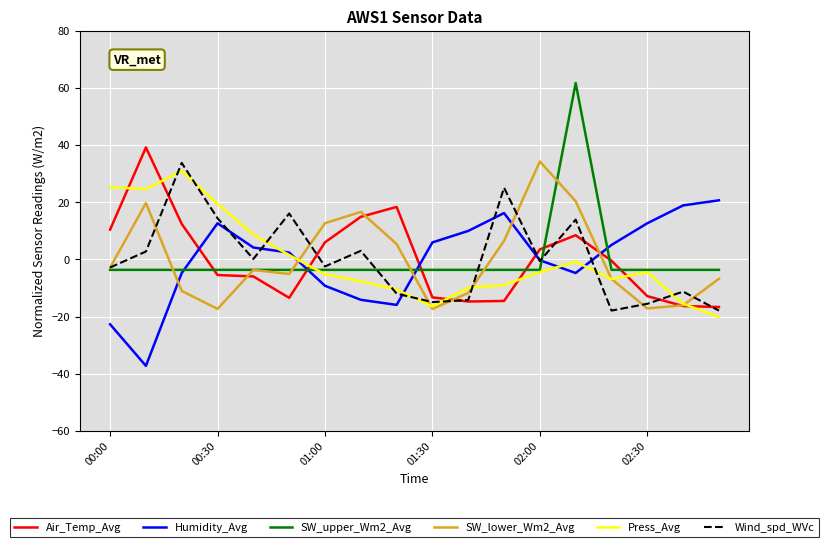

Which series has the widest spread of values?

SW_upper_Wm2_Avg